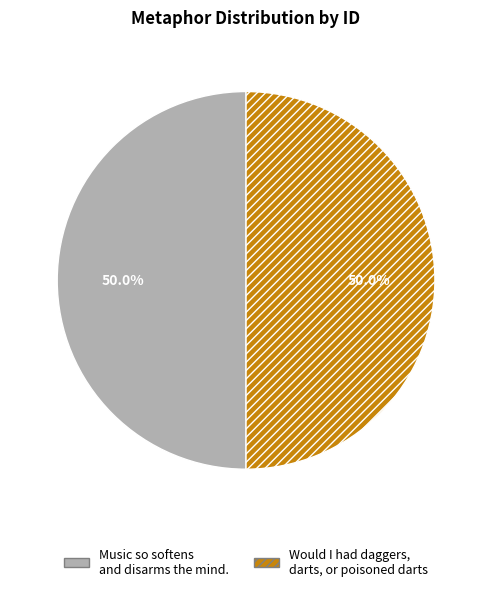

To the nearest percent, what is the combined percentage of Would I had daggers, darts, or poisoned darts and Music so softens and disarms the mind.?

100%